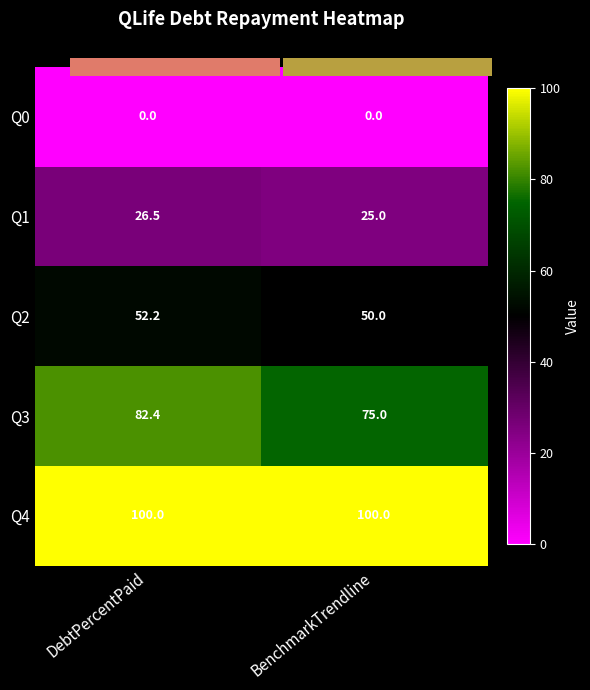

At which label does Q1 reach its minimum?

BenchmarkTrendline